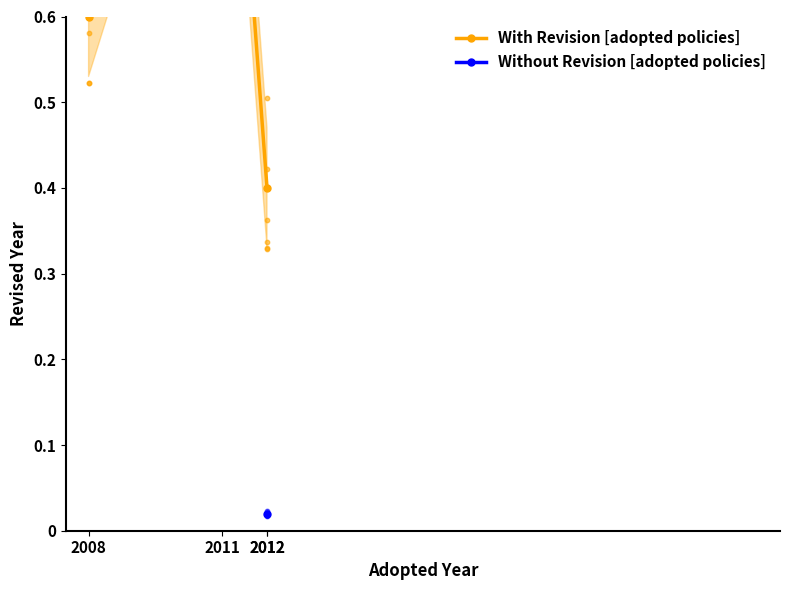

What is the ratio of the value at 2008 to the value at 2011?

0.5